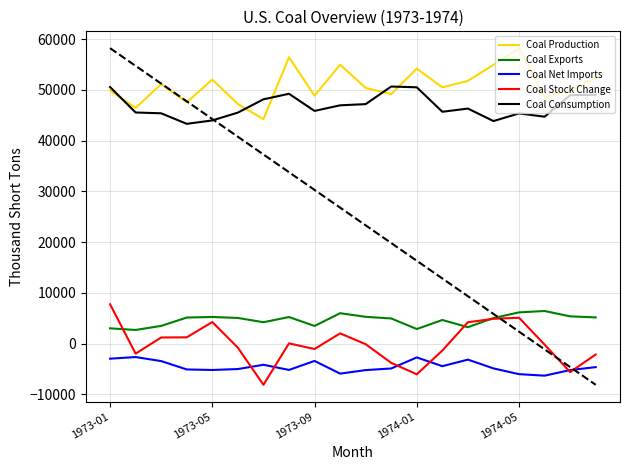

How many categories are shown in the chart?

20